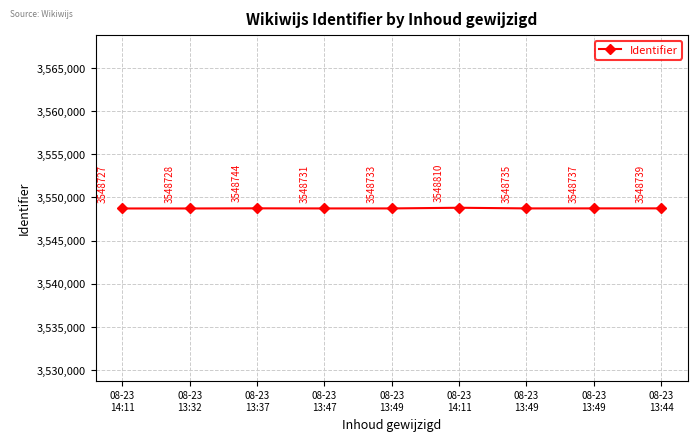

Does the chart have visible grid lines?

Yes